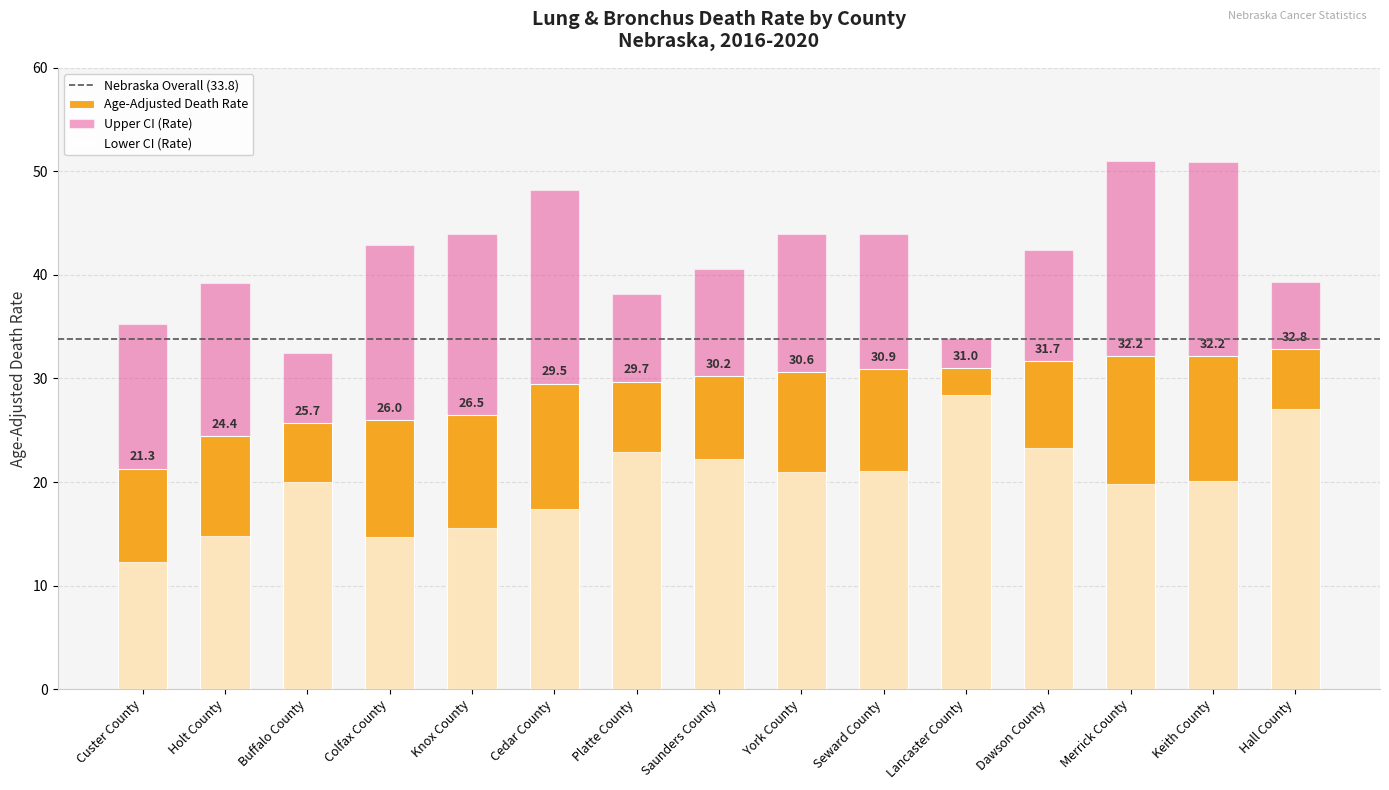

List the labels in order of Lower CI value, largest first.

Lancaster County, Hall County, Dawson County, Platte County, Saunders County, Seward County, York County, Keith County, Buffalo County, Merrick County, Cedar County, Knox County, Holt County, Colfax County, Custer County